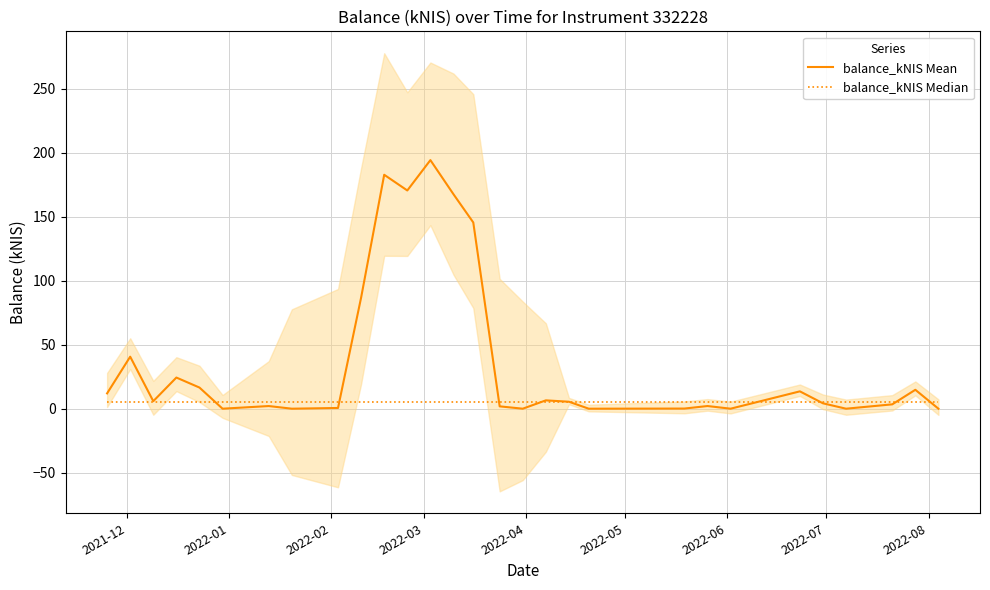

Which series has the widest spread of values?

balance_kNIS Mean